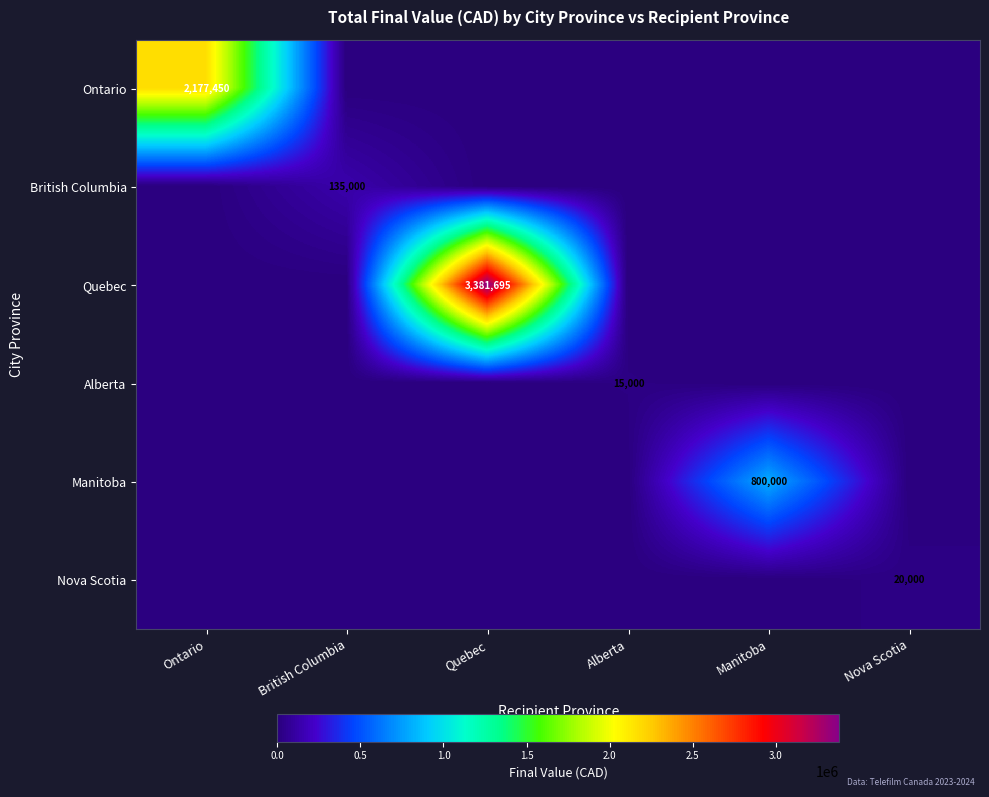

Is it true that Ontario equals 1253279 at Ontario?

False